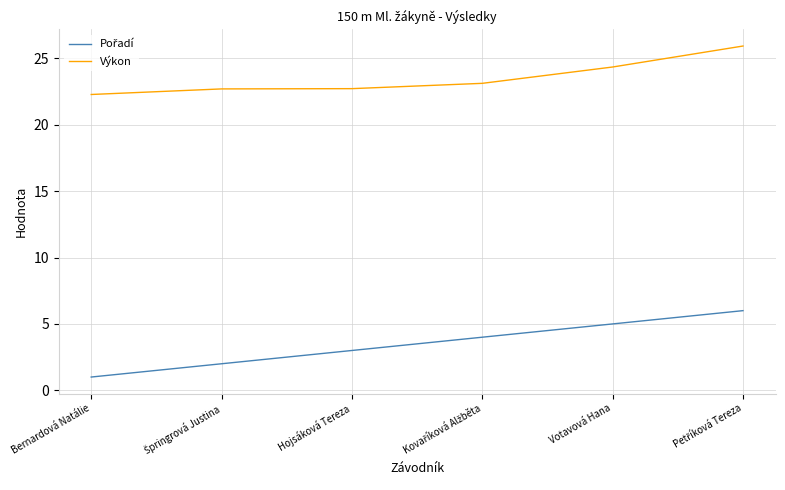

What is the approximate value of Výkon at Bernardová Natálie?

22.3